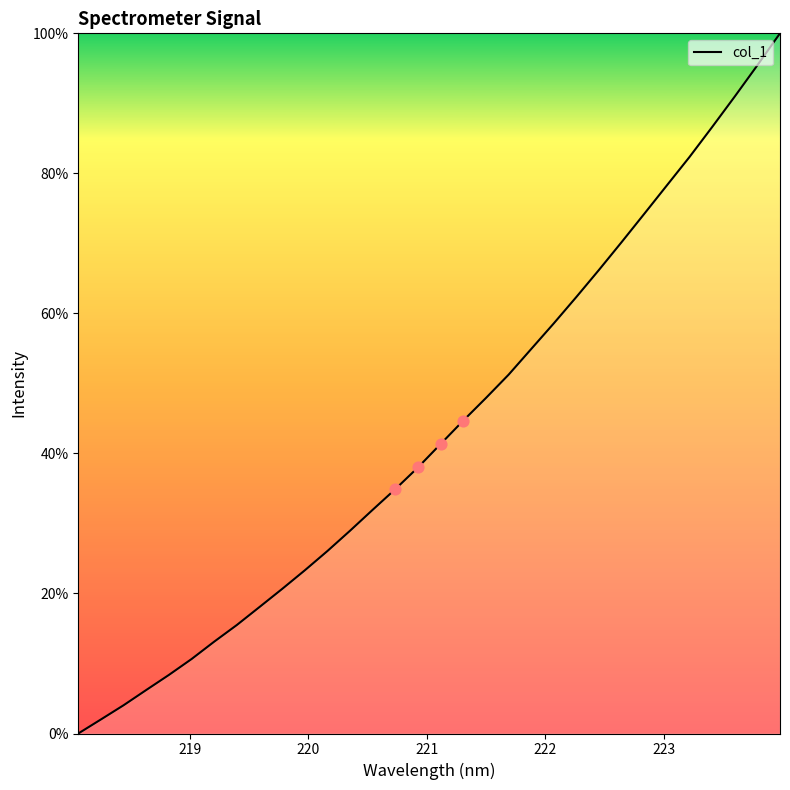

What is the greatest value displayed?

100.0